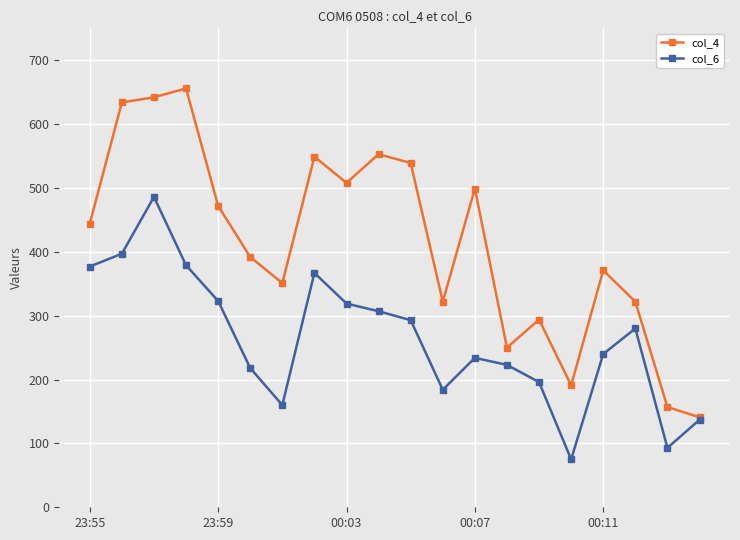

Does the chart have visible grid lines?

Yes